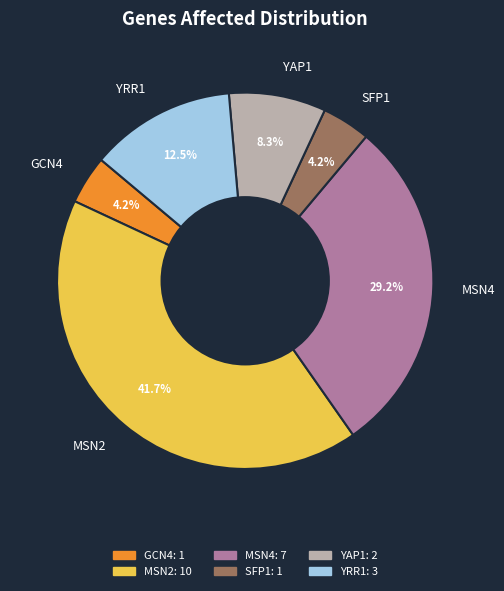

Is it true that MSN4 is 29% of the pie?

True